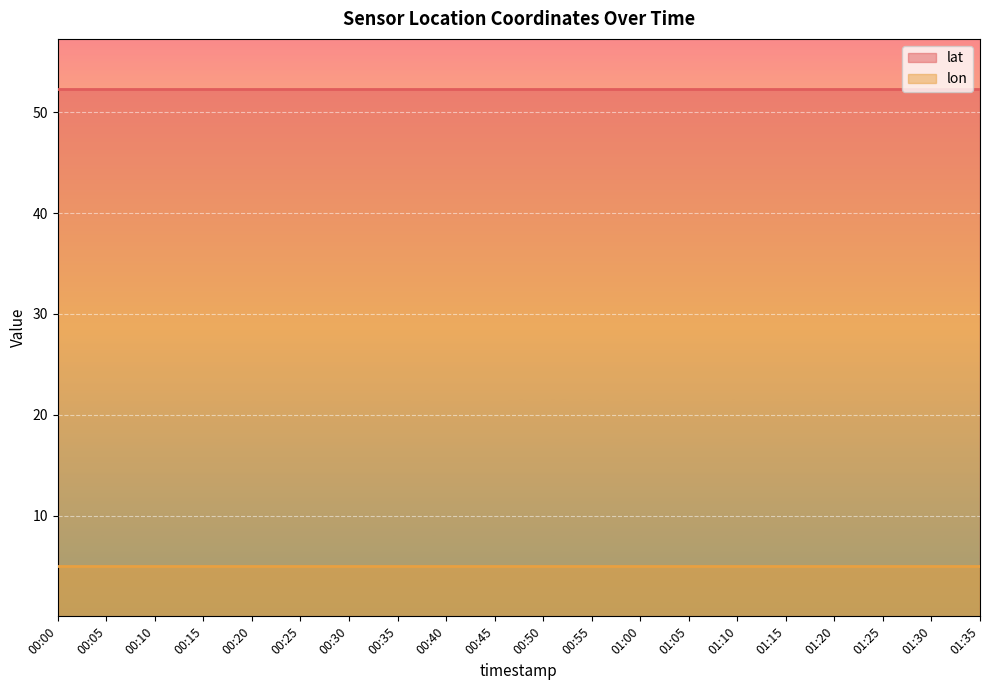

True or false: lat has a value of 77.3 at 01:25.

False